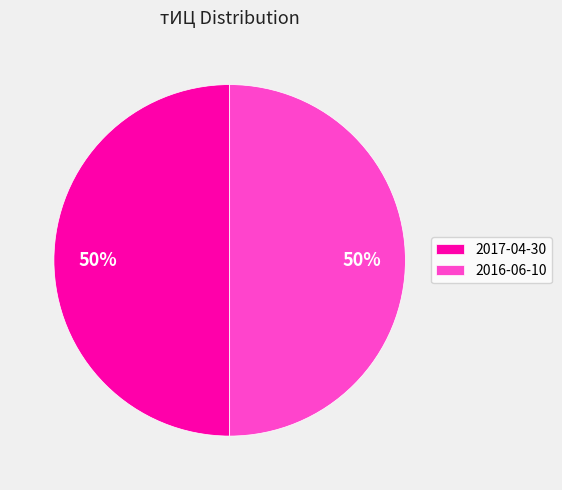

Approximately how many times larger is the value at 2017-04-30 compared to 2016-06-10?

1.0